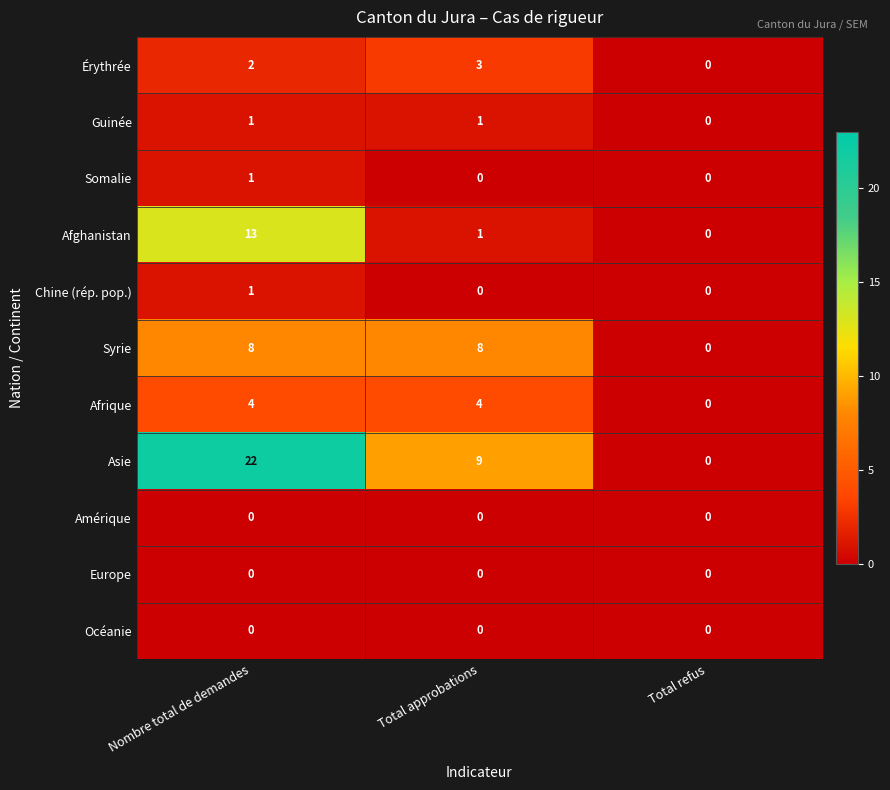

At how many categories does at least one series exceed 21?

1